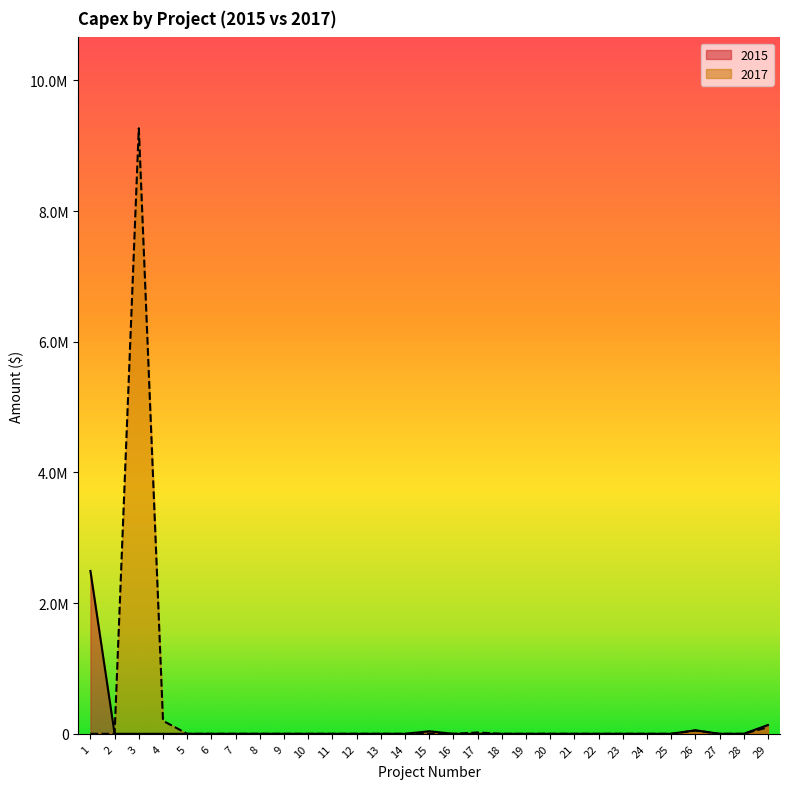

How many positive values does the 2017 series have?

5